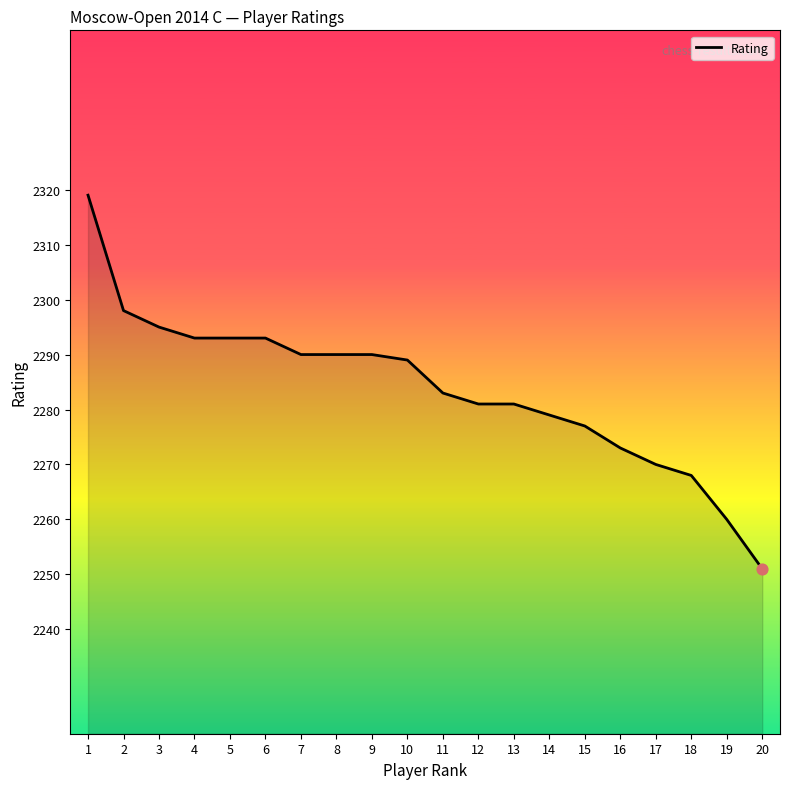

Between 13 and 4, which is larger?

4